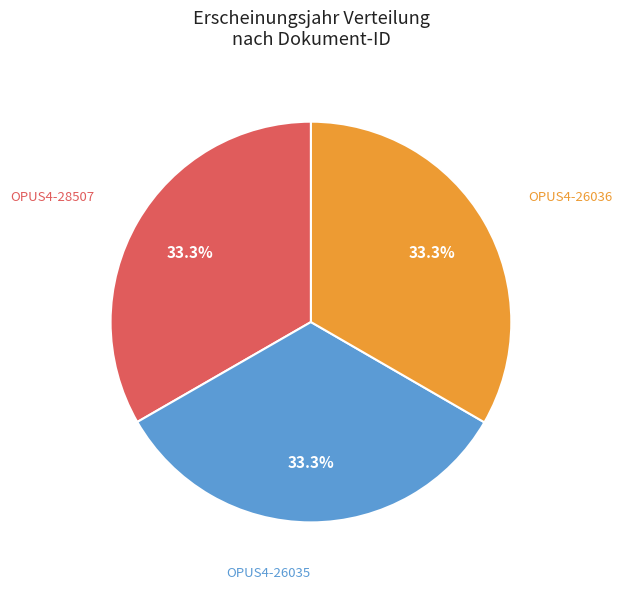

The OPUS4-26036 slice represents 47% of the pie. True or false?

False